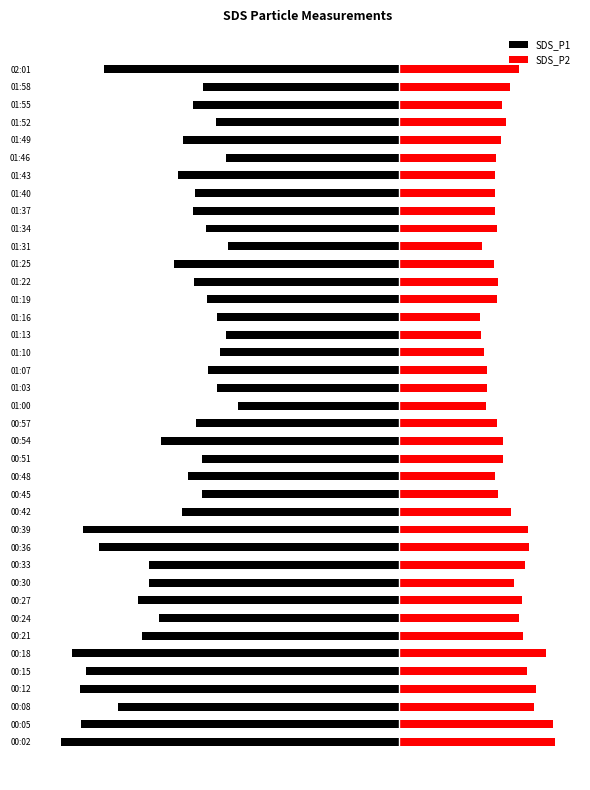

What is the value of the SDS_P1 bar at the 24th from the left?

-15.5